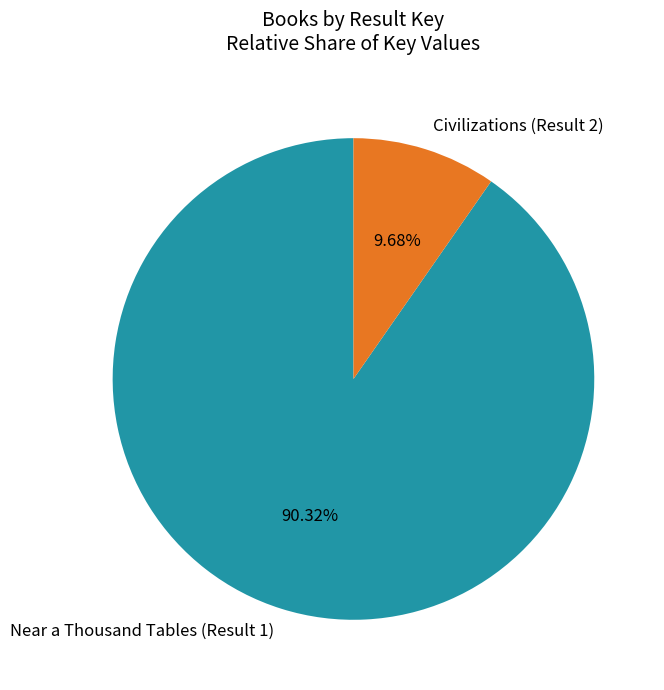

Combined, what portion of the pie is Near a Thousand Tables (Result 1) and Civilizations (Result 2)?

100.0%